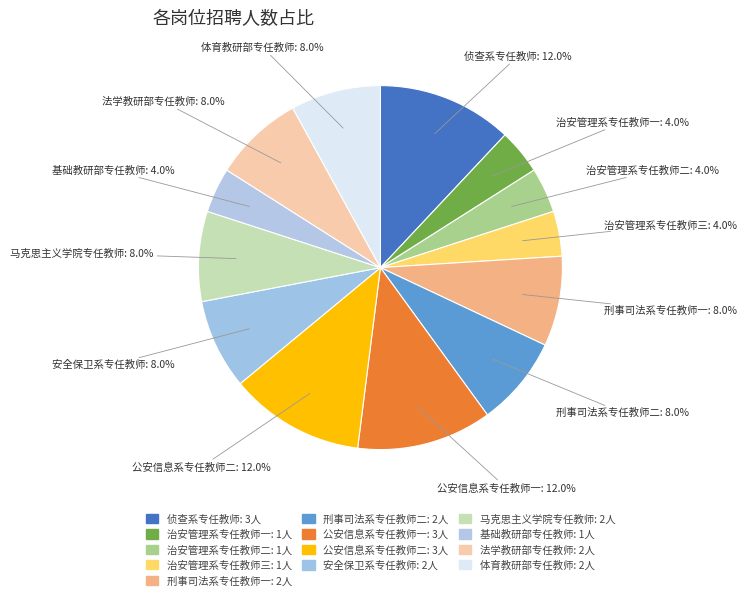

Does 公安信息系专任教师二 represent more than half of the total?

No